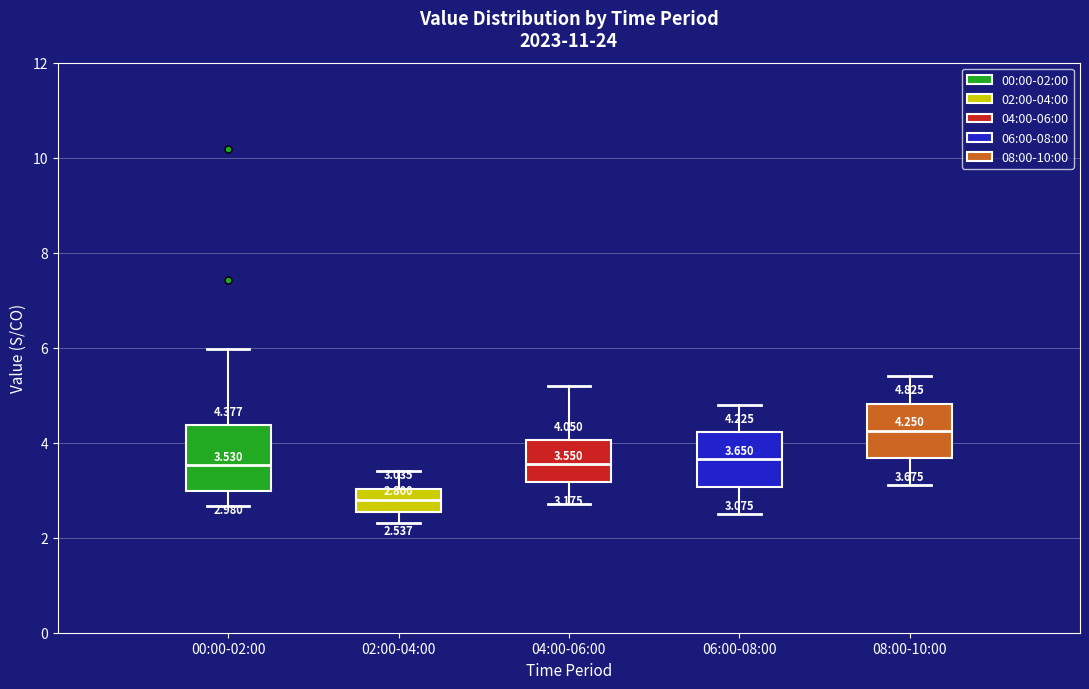

Which box's median line is the lowest?

02:00-04:00